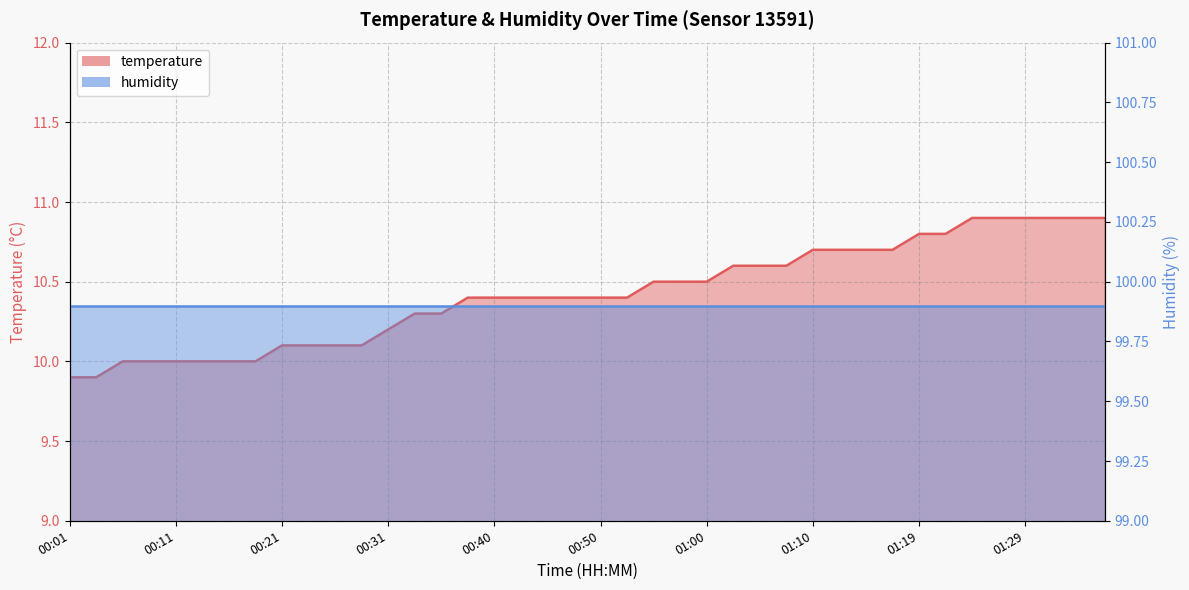

Read the value at 01:36.

10.9